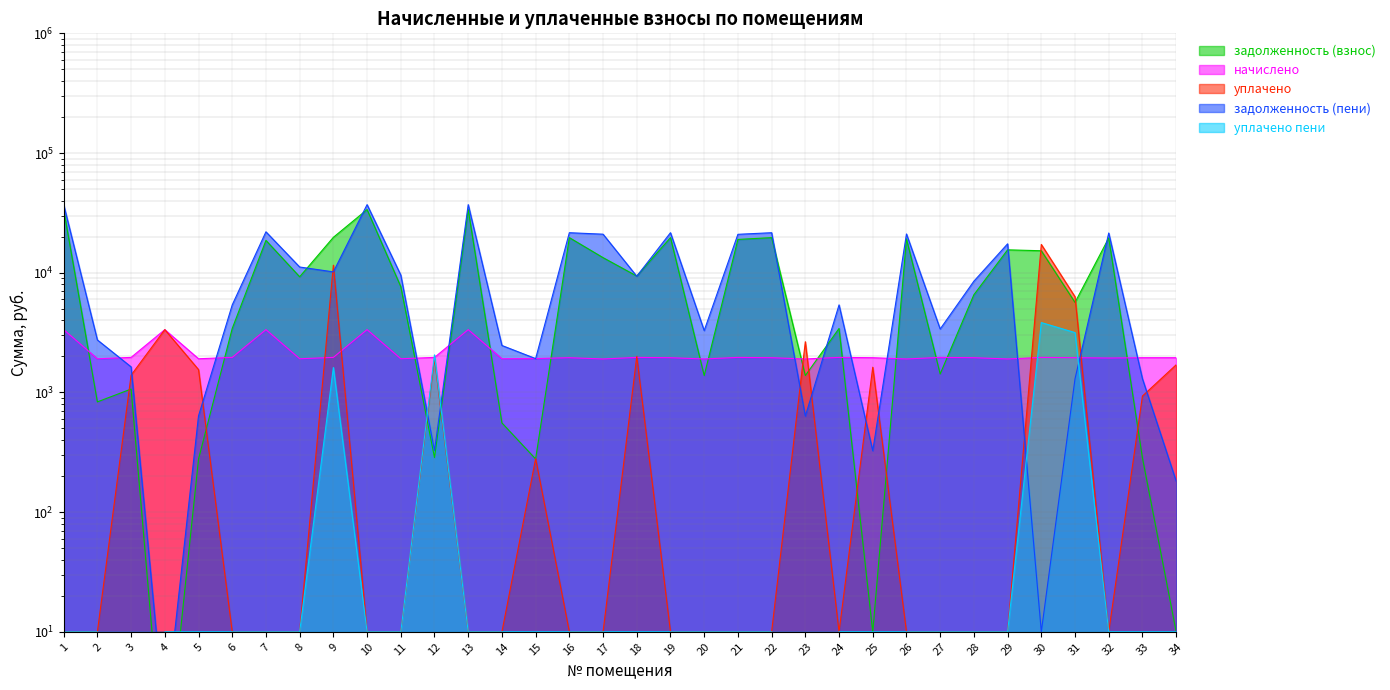

Does the chart display data point markers on the line(s)?

No